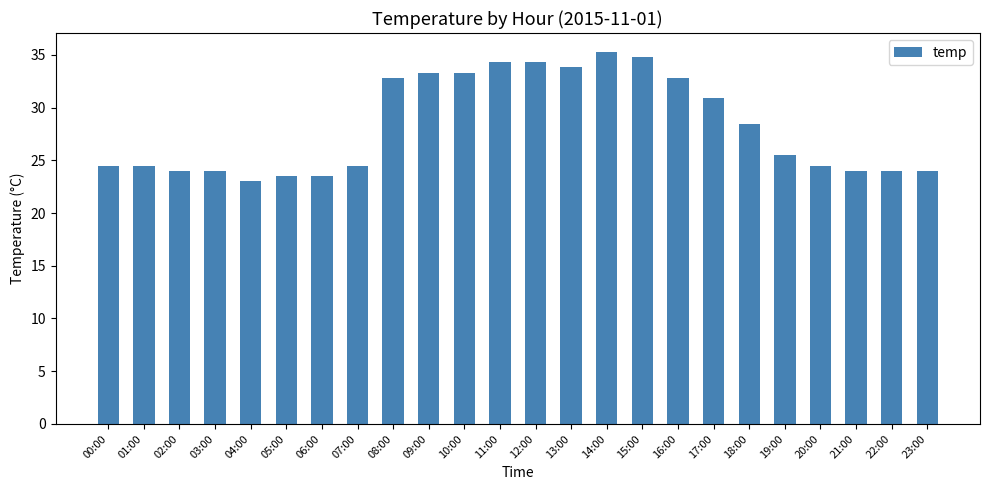

Reading right to left, transcribe all the data shown in this chart.

24.0	24.0	24.0	24.5	25.5	28.4	30.9	32.8	34.8	35.3	33.8	34.3	34.3	33.3	33.3	32.8	24.5	23.5	23.5	23.0	24.0	24.0	24.5	24.5